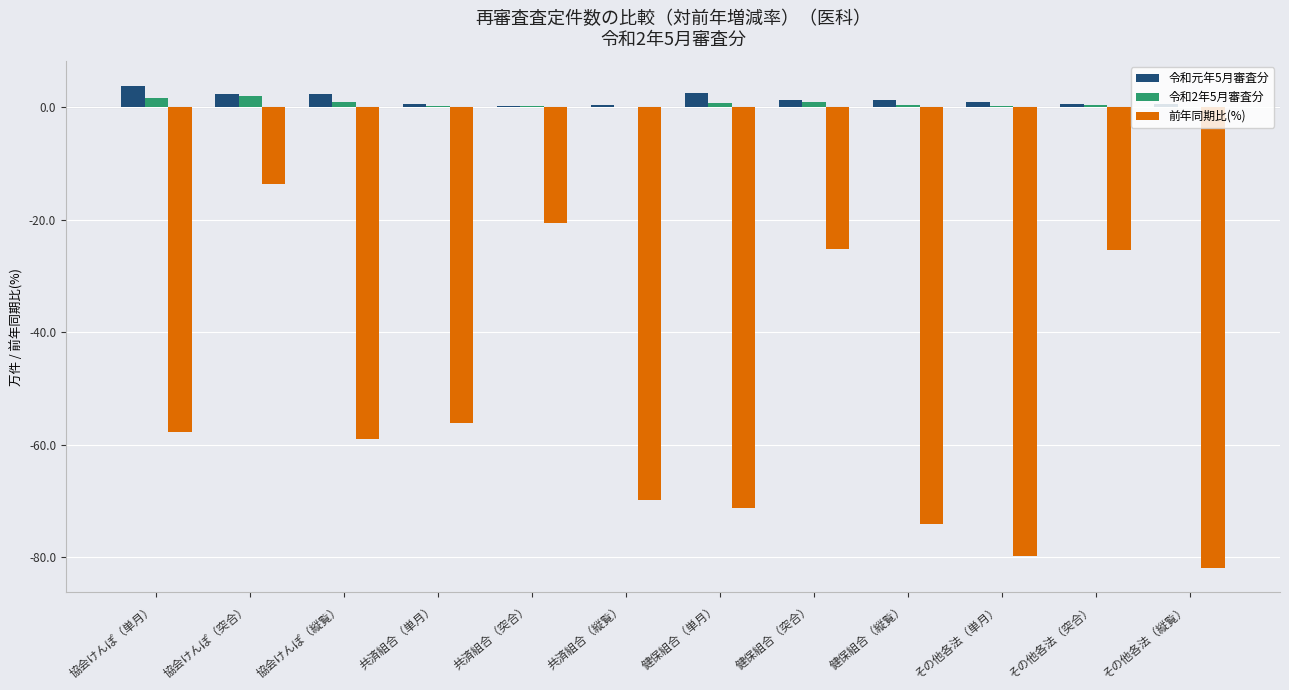

Which series has the largest total across all categories?

令和元年5月審査分